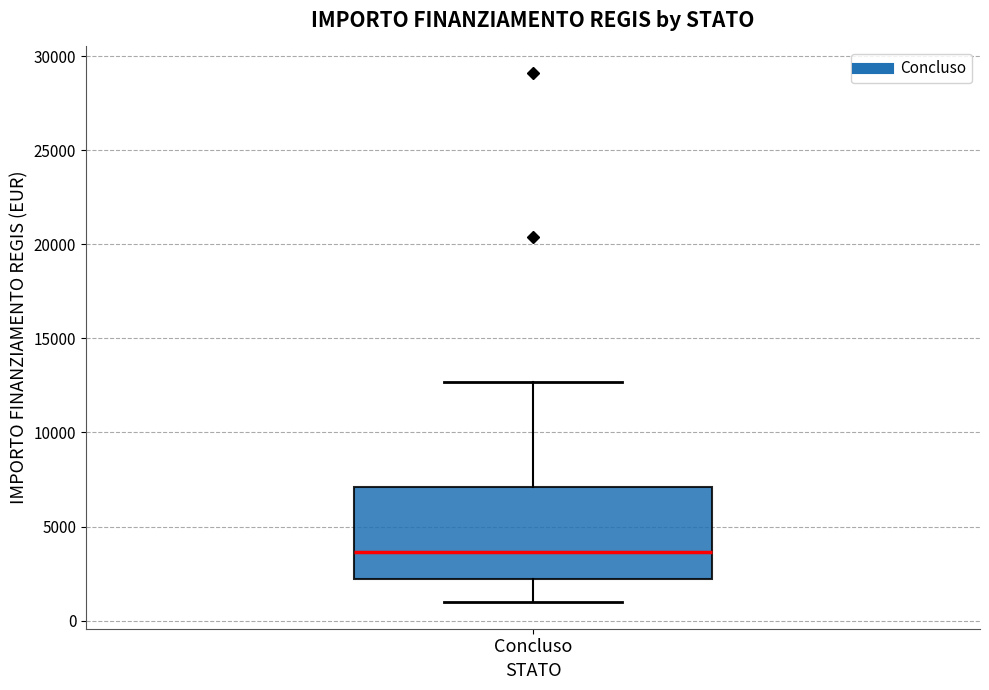

Read this box plot against the y-axis: the position of the median line, the range covered by the box, and the ends of both whiskers. The values are not printed on the chart, so give them approximately, as read against the axis.

median 3500, box 2000 to 7000, whiskers 1000 to 12500